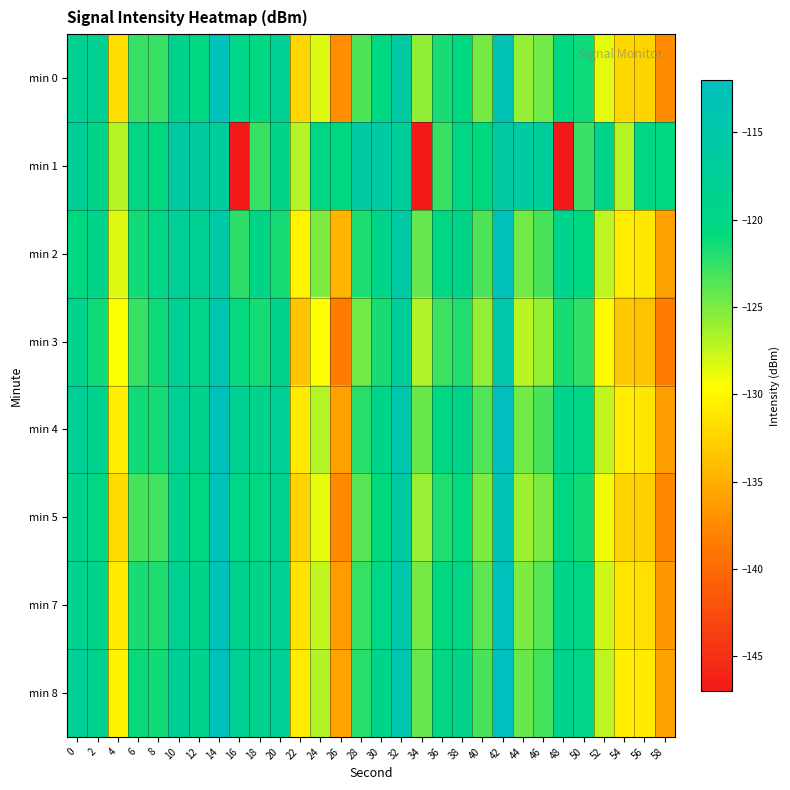

Reading left to right, what are all the values shown in this chart?

min 0: 0=-118.2	2=-118.3	4=-131.8	6=-122.6	8=-122.8	10=-118.8	12=-120.4	14=-113.0	16=-119.6	18=-120.3	20=-118.0	22=-132.3	24=-128.3	26=-137.2	28=-123.4	30=-120.4	32=-116.0	34=-125.7	36=-121.7	38=-120.7	40=-124.8	42=-113.5	44=-125.9	46=-124.6	48=-120.3	50=-121.2	52=-128.7	54=-132.1	56=-132.4	58=-137.3
min 1: 0=-117.4	2=-119.5	4=-127.0	6=-120.2	8=-120.6	10=-116.1	12=-116.1	14=-117.2	16=-146.9	18=-122.7	20=-119.5	22=-127.0	24=-120.2	26=-120.6	28=-116.1	30=-116.1	32=-117.2	34=-146.9	36=-122.7	38=-120.2	40=-120.6	42=-116.1	44=-116.1	46=-117.2	48=-146.9	50=-122.7	52=-119.5	54=-127.0	56=-120.2	58=-120.6
min 2: 0=-120.5	2=-119.2	4=-128.3	6=-121.4	8=-119.8	10=-117.5	12=-118.2	14=-115.6	16=-122.3	18=-119.7	20=-121.5	22=-130.2	24=-125.1	26=-134.5	28=-121.8	30=-119.2	32=-115.5	34=-124.3	36=-120.4	38=-119.5	40=-123.4	42=-112.8	44=-124.6	46=-123.3	48=-119.0	50=-120.8	52=-127.3	54=-130.8	56=-131.1	58=-135.9
min 3: 0=-118.9	2=-121.3	4=-129.5	6=-122.8	8=-121.2	10=-118.1	12=-119.6	14=-114.5	16=-120.9	18=-121.5	20=-119.2	22=-133.6	24=-129.5	26=-138.4	28=-124.6	30=-121.7	32=-117.2	34=-126.9	36=-122.9	38=-121.9	40=-125.9	42=-114.7	44=-127.1	46=-125.9	48=-121.6	50=-122.4	52=-129.9	54=-133.3	56=-133.7	58=-138.5
min 4: 0=-117.8	2=-118.9	4=-130.6	6=-121.3	8=-121.5	10=-117.6	12=-119.1	14=-112.7	16=-118.3	18=-119.0	20=-117.7	22=-131.0	24=-127.0	26=-135.9	28=-122.2	30=-119.2	32=-114.7	34=-124.4	36=-120.4	38=-119.4	40=-123.5	42=-112.2	44=-124.6	46=-123.3	48=-118.9	50=-119.8	52=-127.4	54=-130.8	56=-131.2	58=-136.1
min 5: 0=-119.1	2=-120.2	4=-132.0	6=-123.3	8=-123.0	10=-119.1	12=-120.7	14=-113.3	16=-119.9	18=-120.5	20=-118.3	22=-132.6	24=-128.6	26=-137.5	28=-123.7	30=-120.7	32=-116.3	34=-126.0	36=-121.9	38=-121.0	40=-125.0	42=-113.7	44=-126.2	46=-124.9	48=-120.5	50=-121.4	52=-129.0	54=-132.4	56=-132.7	58=-137.6
min 7: 0=-118.5	2=-119.1	4=-130.9	6=-121.7	8=-121.8	10=-117.9	12=-119.4	14=-113.0	16=-118.8	18=-119.4	20=-118.0	22=-131.4	24=-127.4	26=-136.3	28=-122.6	30=-119.6	32=-115.1	34=-124.8	36=-120.8	38=-119.8	40=-123.9	42=-112.6	44=-125.0	46=-123.7	48=-119.3	50=-120.2	52=-127.8	54=-131.2	56=-131.6	58=-136.5
min 8: 0=-117.6	2=-118.7	4=-130.4	6=-121.1	8=-121.3	10=-117.4	12=-118.9	14=-112.5	16=-118.1	18=-118.7	20=-117.5	22=-130.8	24=-126.8	26=-135.7	28=-122.0	30=-119.0	32=-114.5	34=-124.2	36=-120.2	38=-119.2	40=-123.3	42=-112.0	44=-124.4	46=-123.1	48=-118.7	50=-119.6	52=-127.2	54=-130.6	56=-131.0	58=-135.9